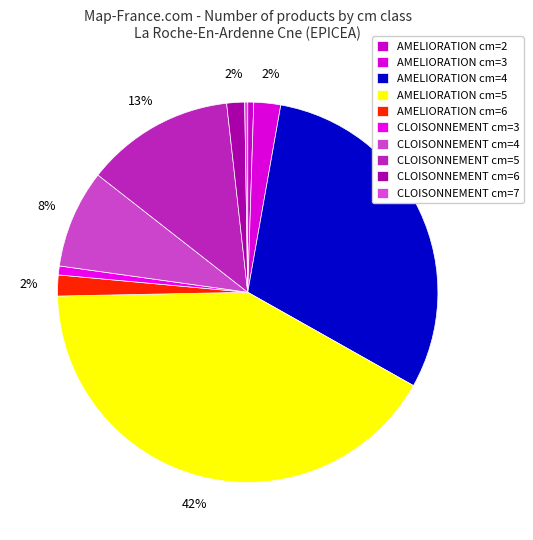

Which category has the biggest portion of the pie?

cm=5 AMELIORATION